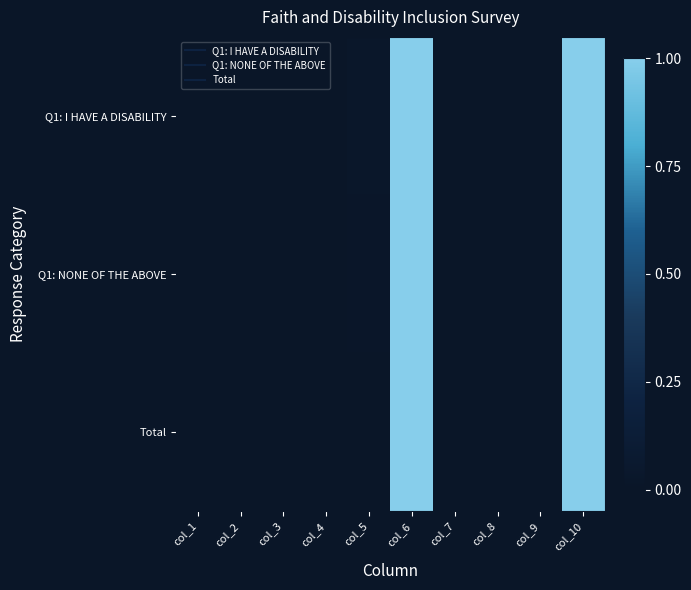

Reading left to right, extract all data points from this chart.

Q1: I HAVE A DISABILITY: col_1=0.0	col_2=0.0	col_3=0.0	col_4=0.0	col_5=0.0	col_6=1.0	col_7=0.0	col_8=0.0	col_9=0.0	col_10=1.0
Q1: NONE OF THE ABOVE: col_1=0.0	col_2=0.0	col_3=0.0	col_4=0.0	col_5=0.0	col_6=1.0	col_7=0.0	col_8=0.0	col_9=0.0	col_10=1.0
Total: col_1=0.0	col_2=0.0	col_3=0.0	col_4=0.0	col_5=0.0	col_6=1.0	col_7=0.0	col_8=0.0	col_9=0.0	col_10=1.0